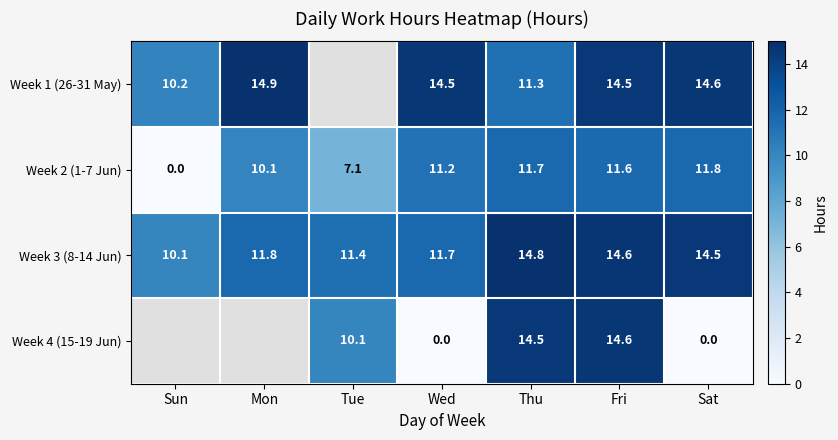

List the labels in order of Week 3 (8-14 Jun) value, smallest first.

Sun, Tue, Wed, Mon, Sat, Fri, Thu